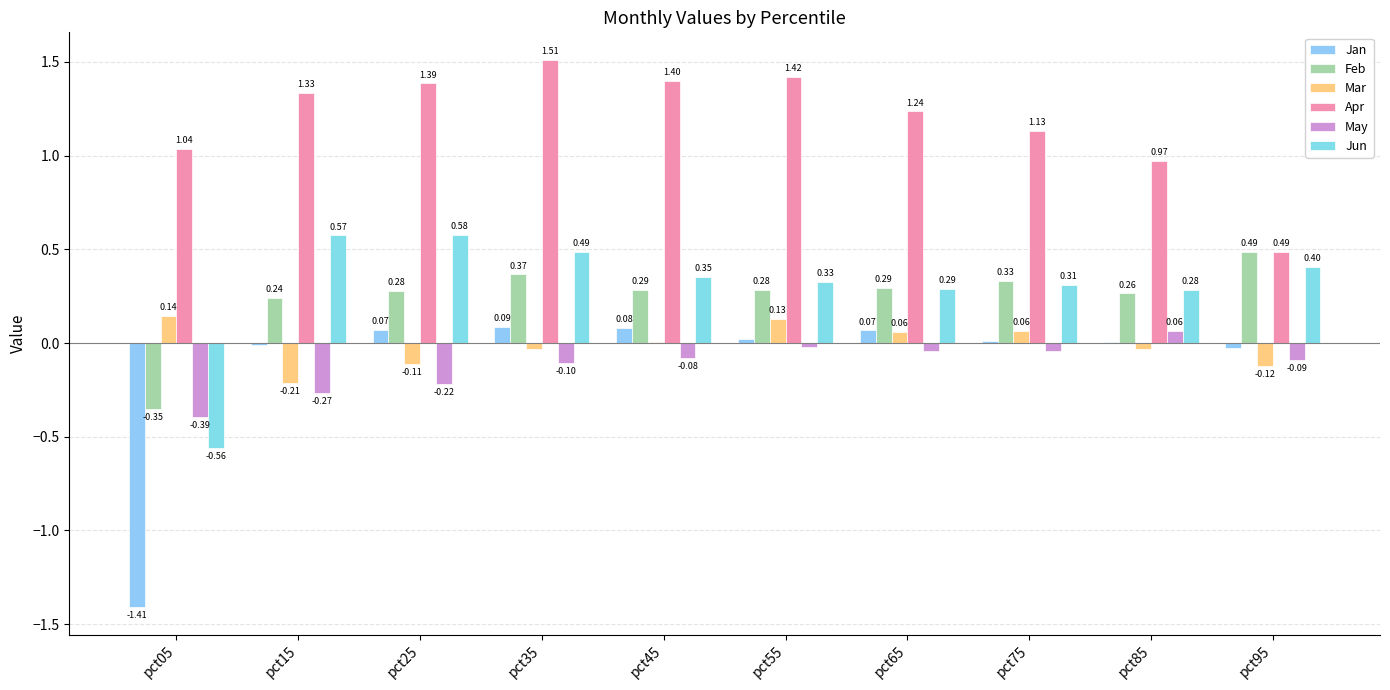

Between pct65 and pct15, which is larger?

pct65